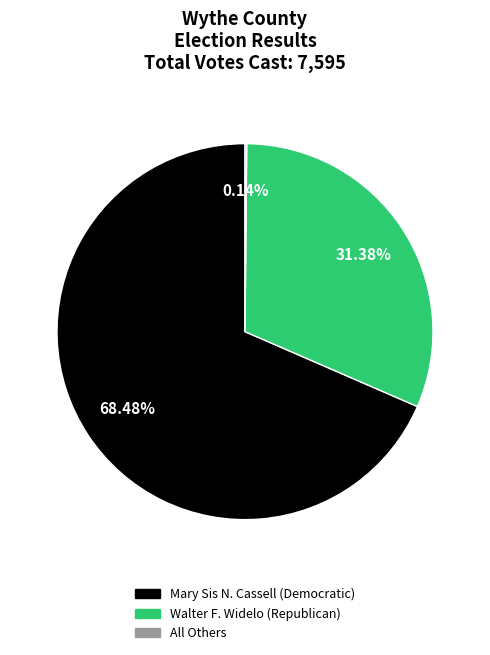

Is there any slice that represents more than half of the pie?

Yes